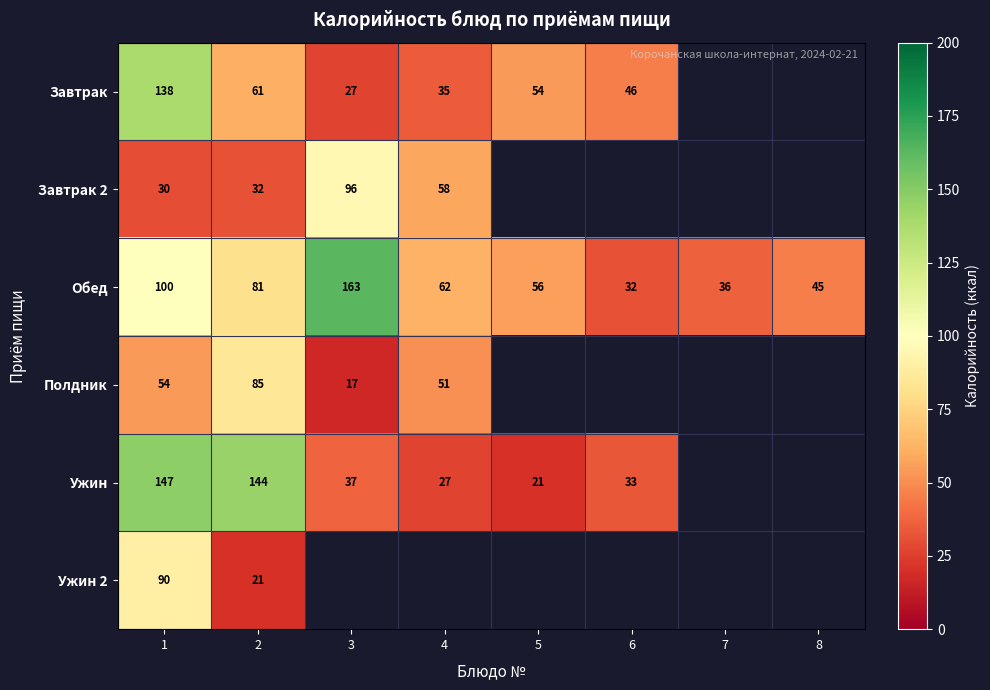

Rank the series at 2 from highest to lowest value.

row_4, row_3, row_2, row_0, row_1, row_5